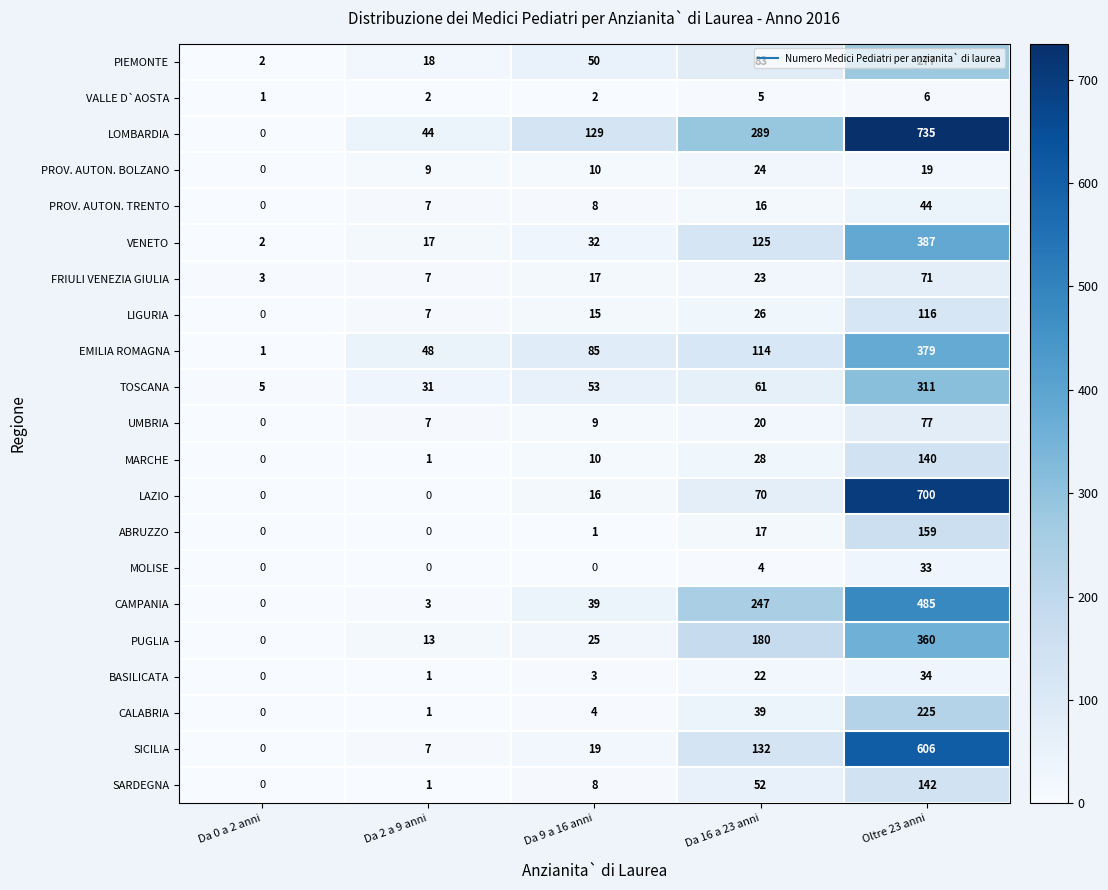

Which series has the largest range (max minus min)?

LOMBARDIA